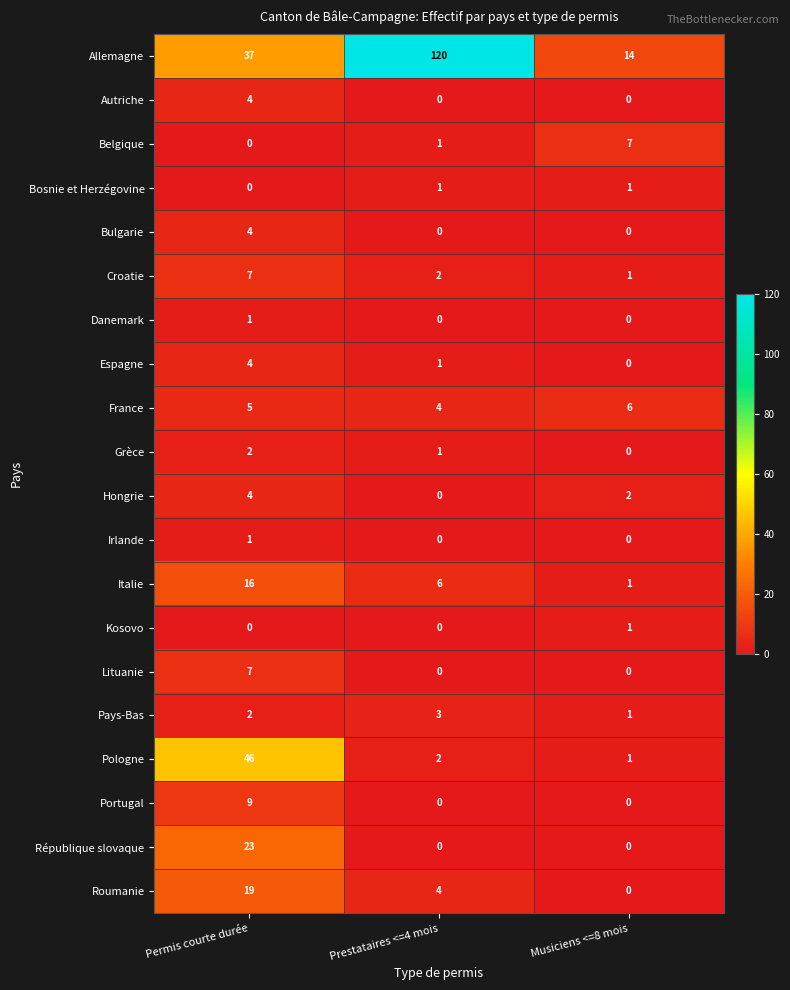

Where does the Espagne series first go above 1?

Permis courte durée